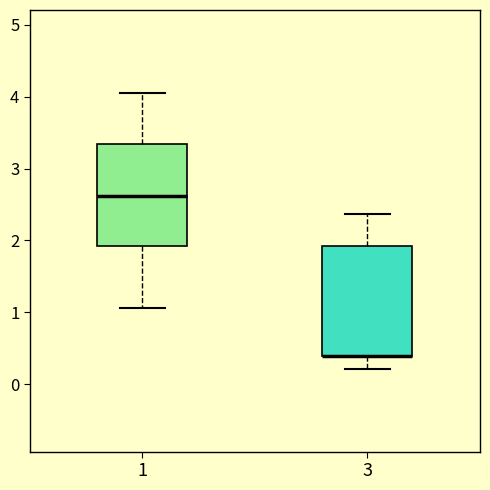

Reading left to right, transcribe this box plot: for each box, give where its median line is, the range the box spans, and where its two whiskers end, as read against the y-axis. The values are not printed on the chart, so give them approximately, as read against the axis.

1: median 2.6, box 1.9 to 3.3, whiskers 1.1 to 4.1
3: median 0.4 (drawn on the box's lower edge), box 0.4 to 1.9, whiskers 0.2 to 2.4